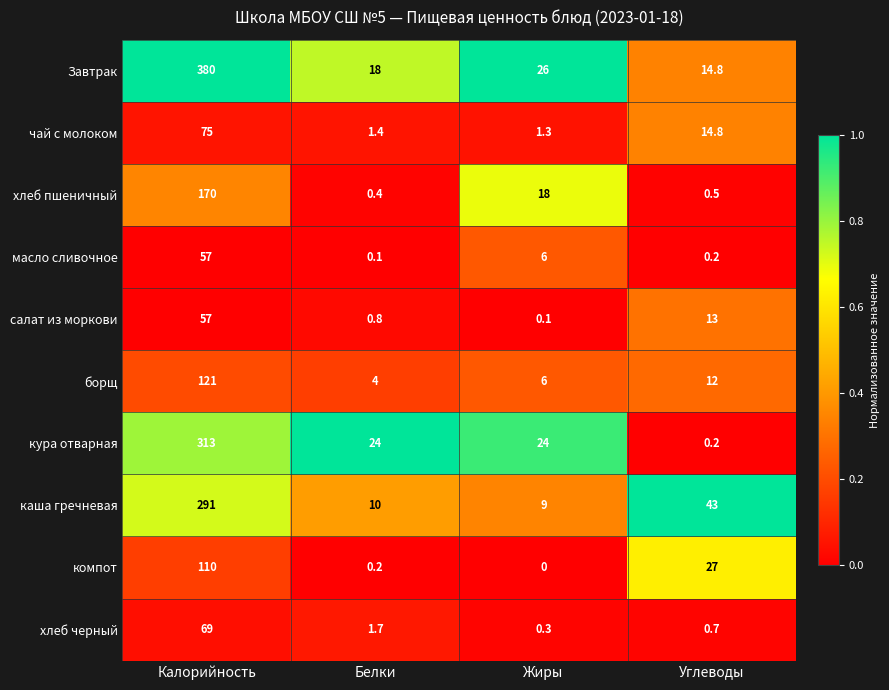

How many distinct data groups are displayed?

10